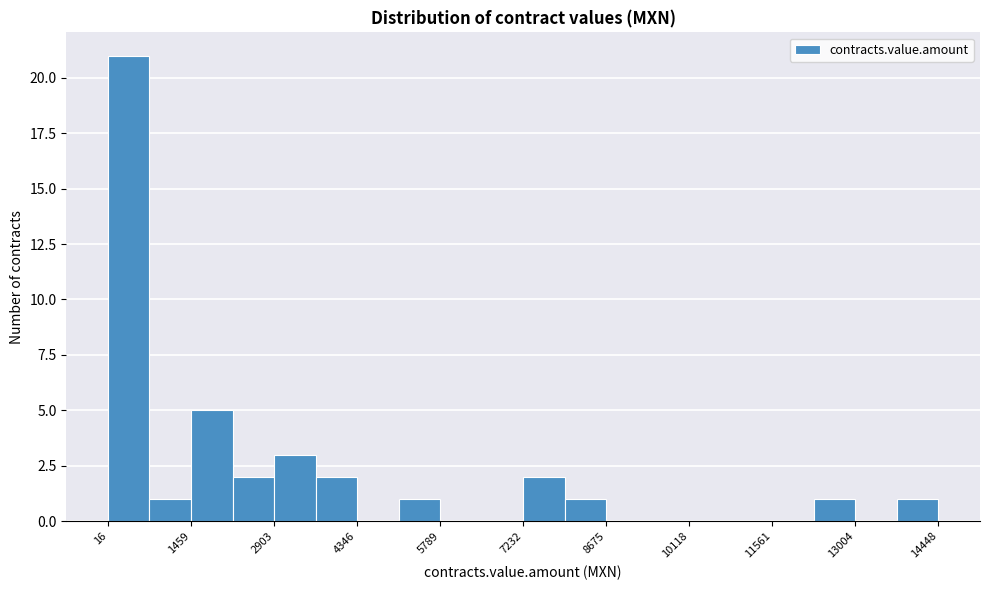

Around what value on the x-axis is the tallest bar? Give the approximate position of its centre, as read against the axis.

400